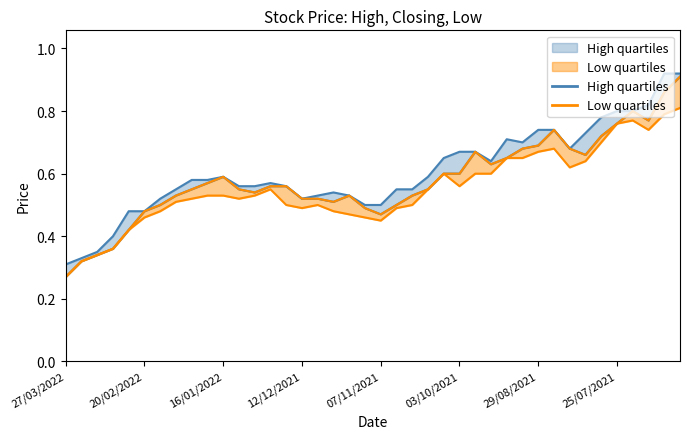

Does the chart display data point markers on the line(s)?

No